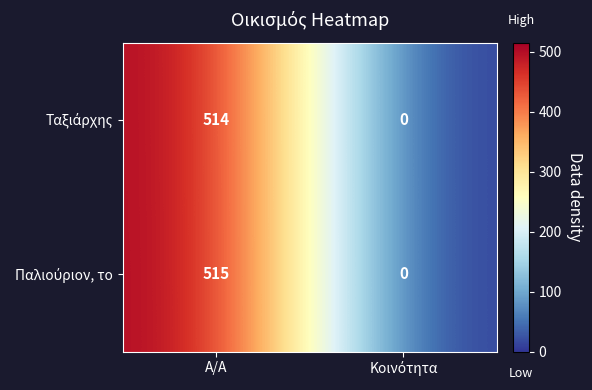

Which label corresponds to the largest value in the chart?

Α/Α